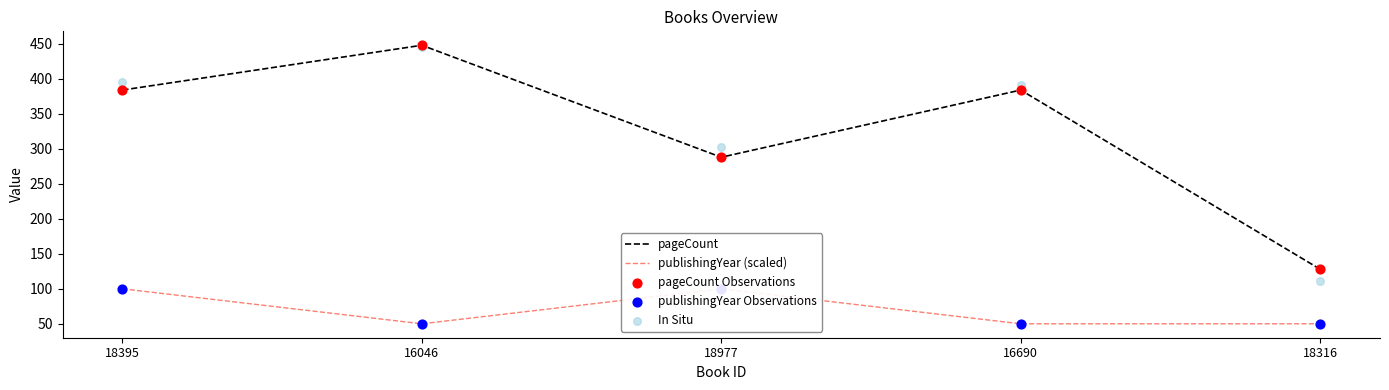

Is the value of pageCount at 18977 greater than the value of publishingYear Observations at 18977?

Yes